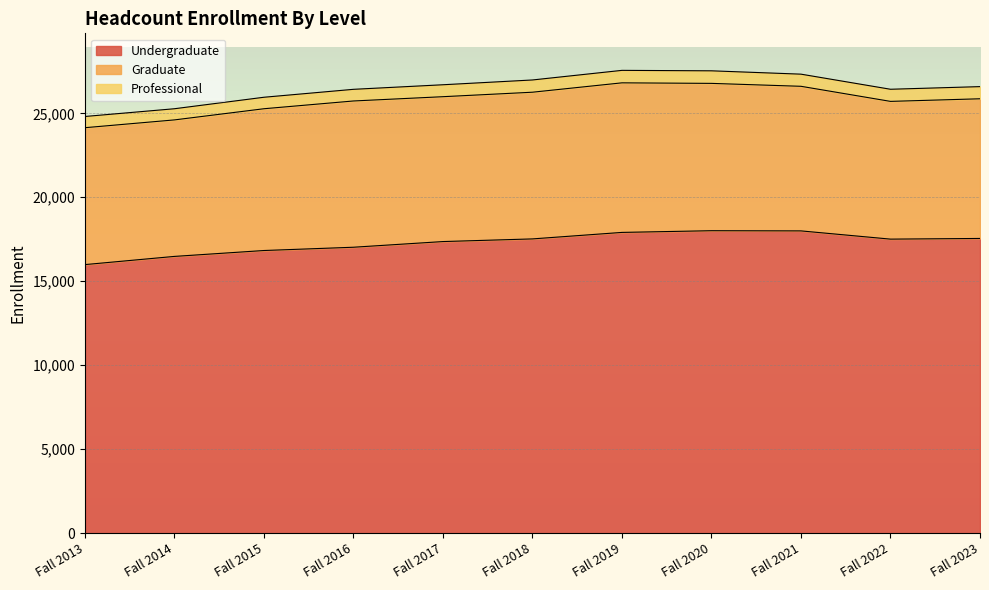

What is the value of the Professional point at the 4th from the left?

694